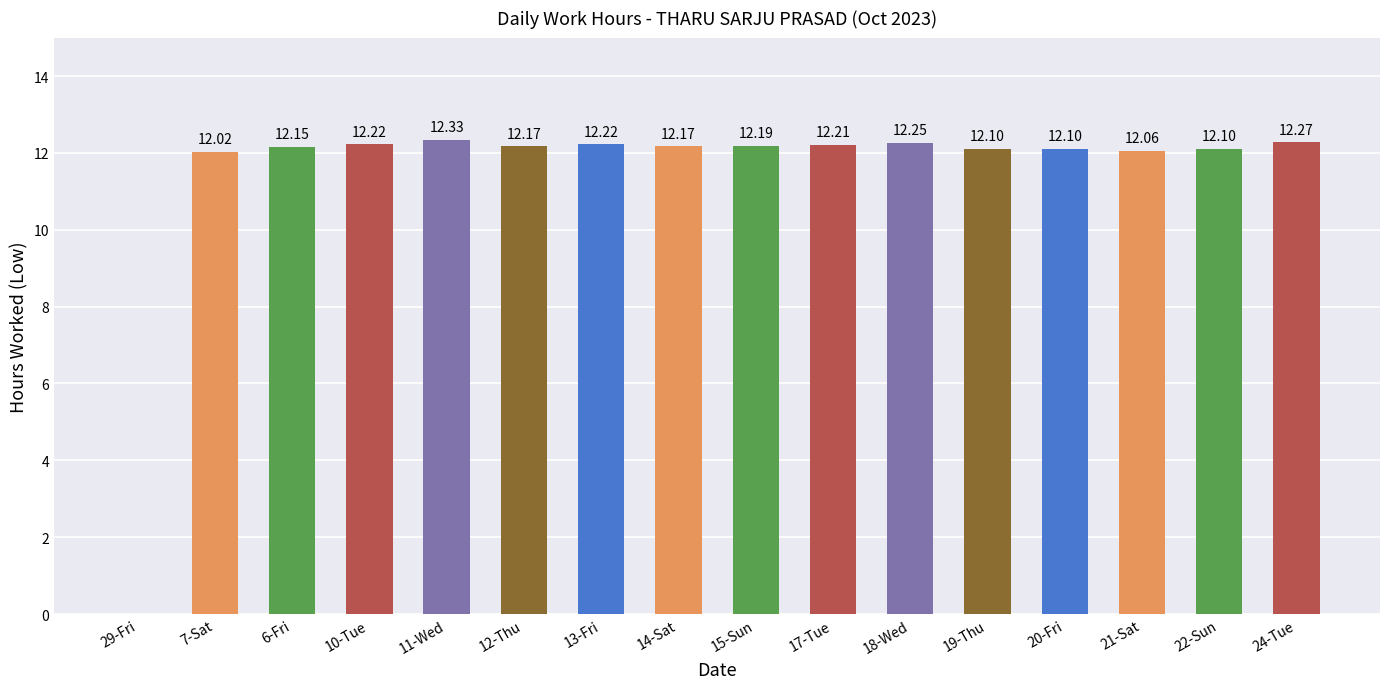

The chart shows a value of 17.9 at 7-Sat. True or false?

False